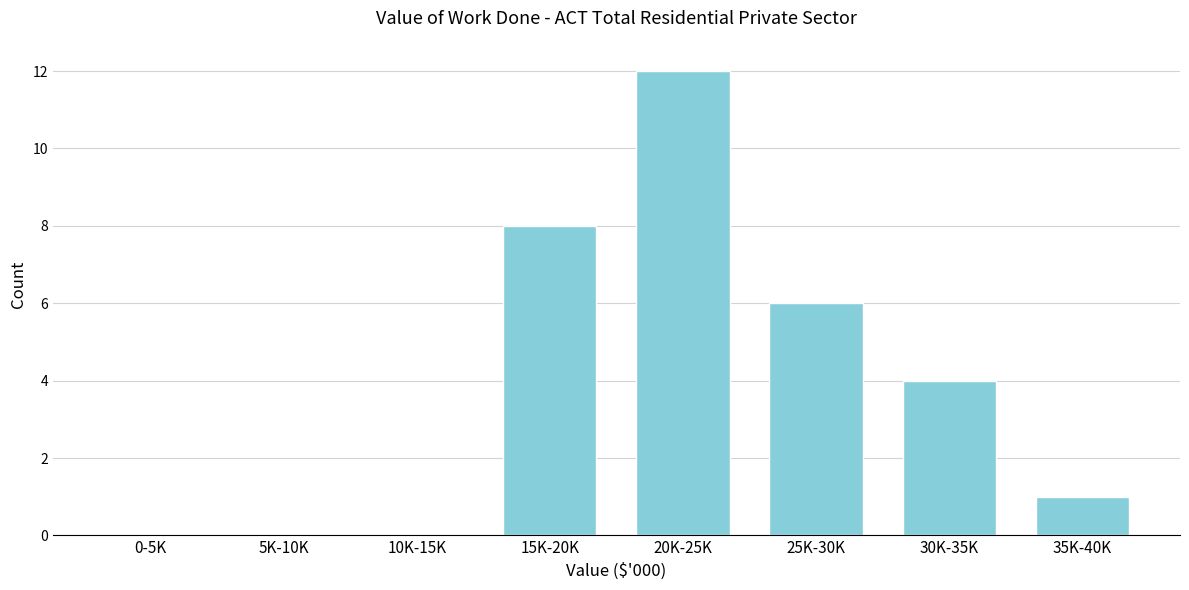

Reading left to right, transcribe all the data shown in this chart.

0-5K=0	5K-10K=0	10K-15K=0	15K-20K=8	20K-25K=12	25K-30K=6	30K-35K=4	35K-40K=1